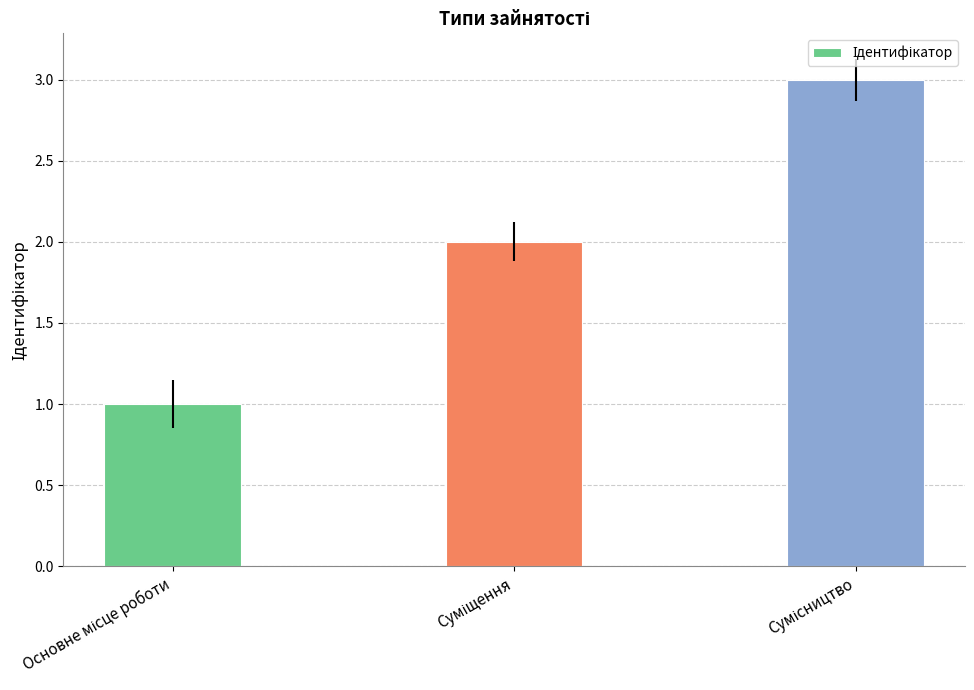

What is the greatest value displayed?

3